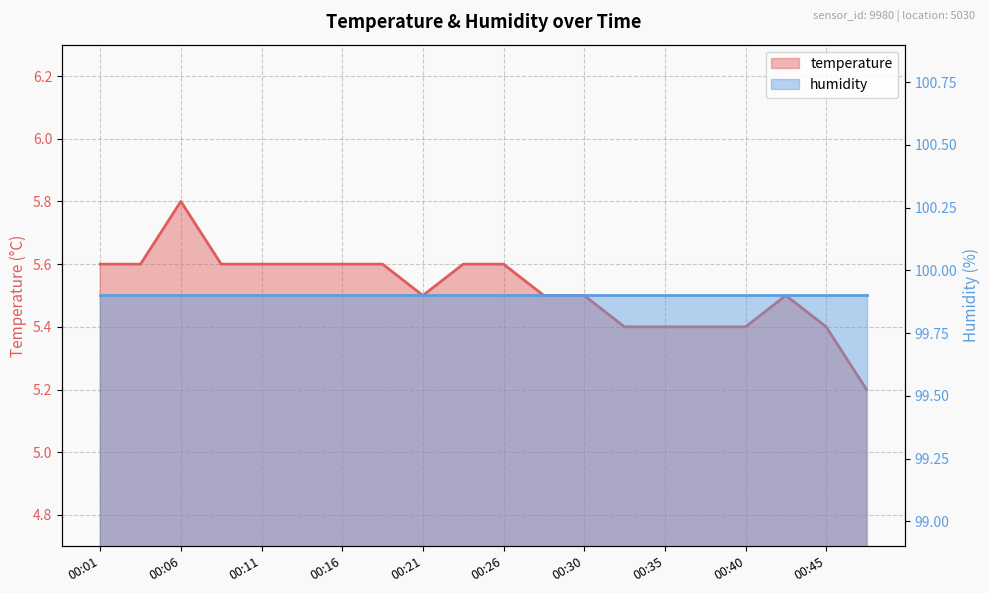

How many categories are shown in the chart?

20